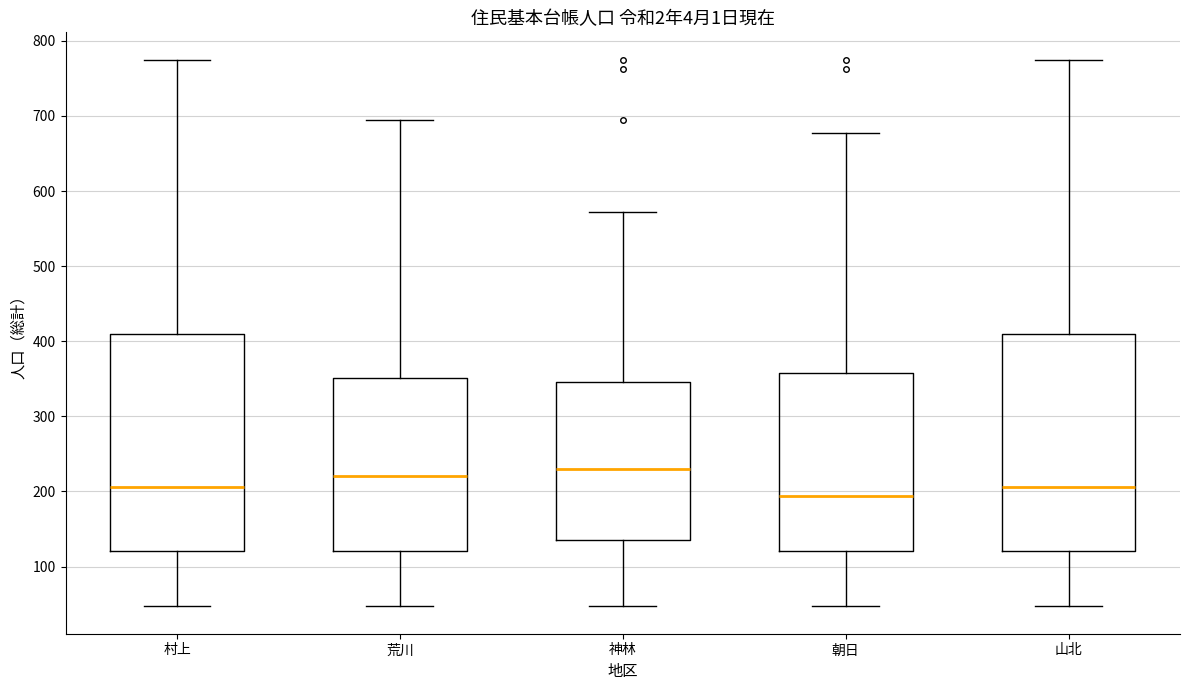

Reading left to right, read every box against the y-axis: the position of its median line, the range the box covers, and the ends of its whiskers. The values are not printed on the chart, so give them approximately, as read against the axis.

村上: median 210, box 120 to 410, whiskers 50 to 780
荒川: median 220, box 120 to 350, whiskers 50 to 700
神林: median 230, box 130 to 350, whiskers 50 to 570
朝日: median 190, box 120 to 360, whiskers 50 to 680
山北: median 210, box 120 to 410, whiskers 50 to 780